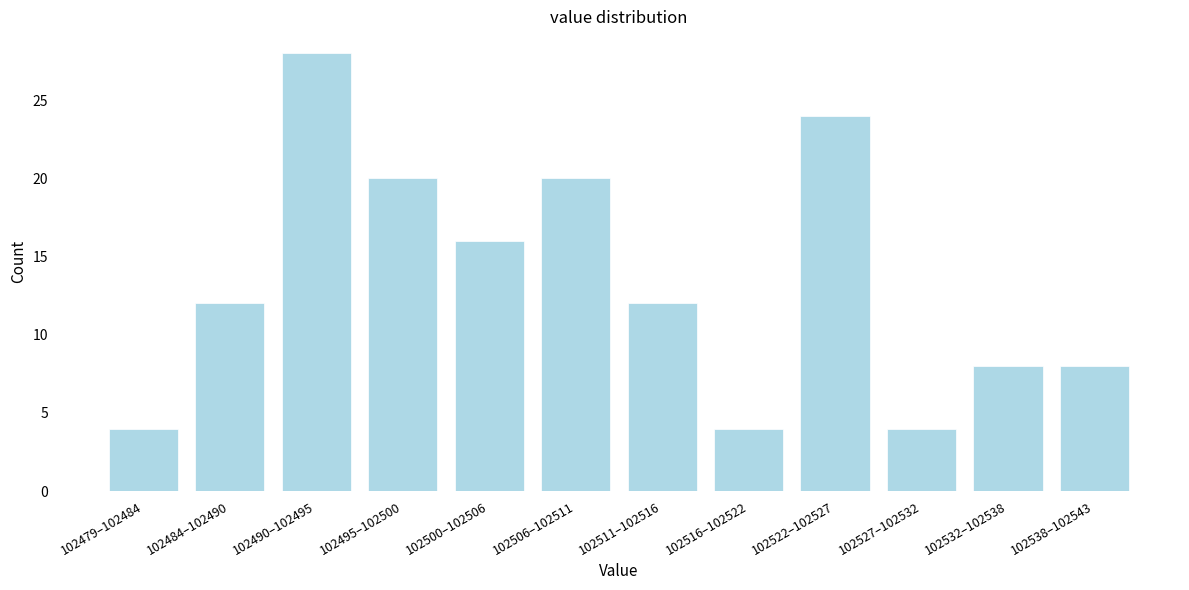

Reading left to right, transcribe all the data shown in this chart.

4	12	28	20	16	20	12	4	24	4	8	8